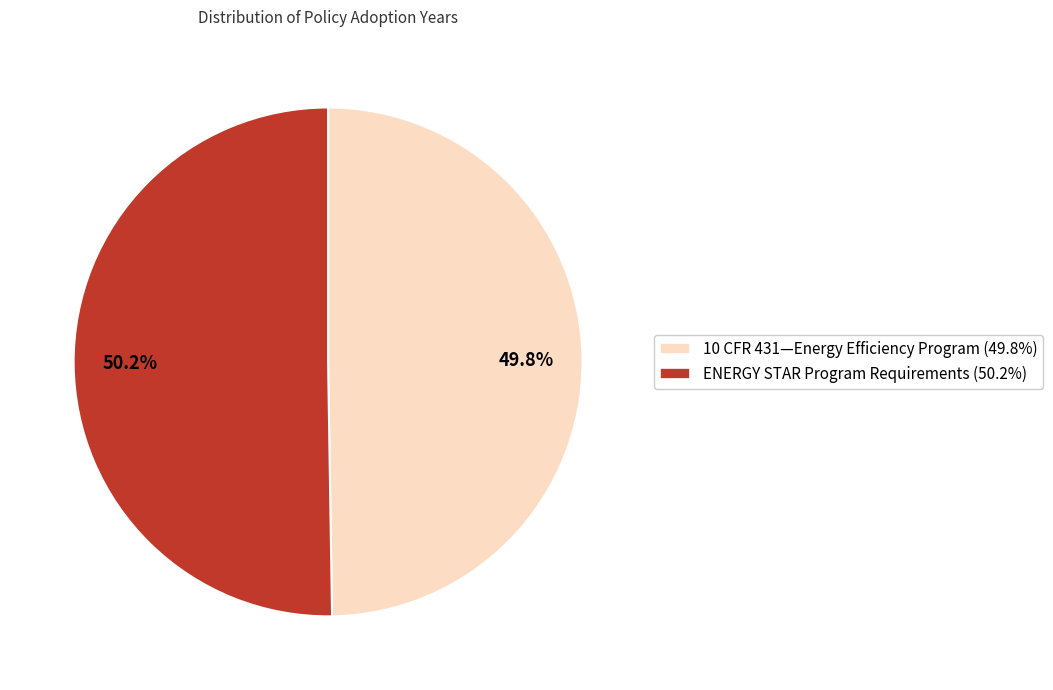

Approximately how many times larger is the value at 10 CFR 431—Energy Efficiency Program compared to ENERGY STAR Program Requirements?

1.0